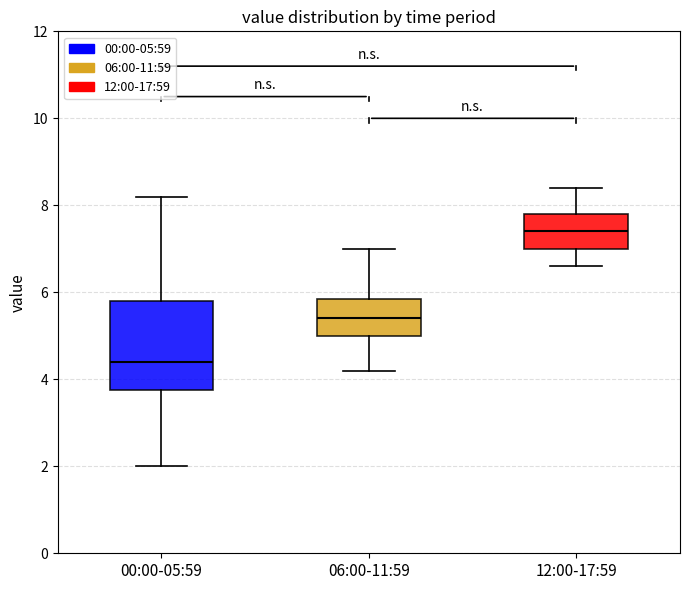

Reading left to right, transcribe this box plot: for each box, give where its median line is, the range the box spans, and where its two whiskers end, as read against the y-axis. The values are not printed on the chart, so give them approximately, as read against the axis.

00:00-05:59: median 4.4, box 3.8 to 5.8, whiskers 2.0 to 8.2
06:00-11:59: median 5.4, box 5.0 to 5.8, whiskers 4.2 to 7.0
12:00-17:59: median 7.4, box 7.0 to 7.8, whiskers 6.6 to 8.4